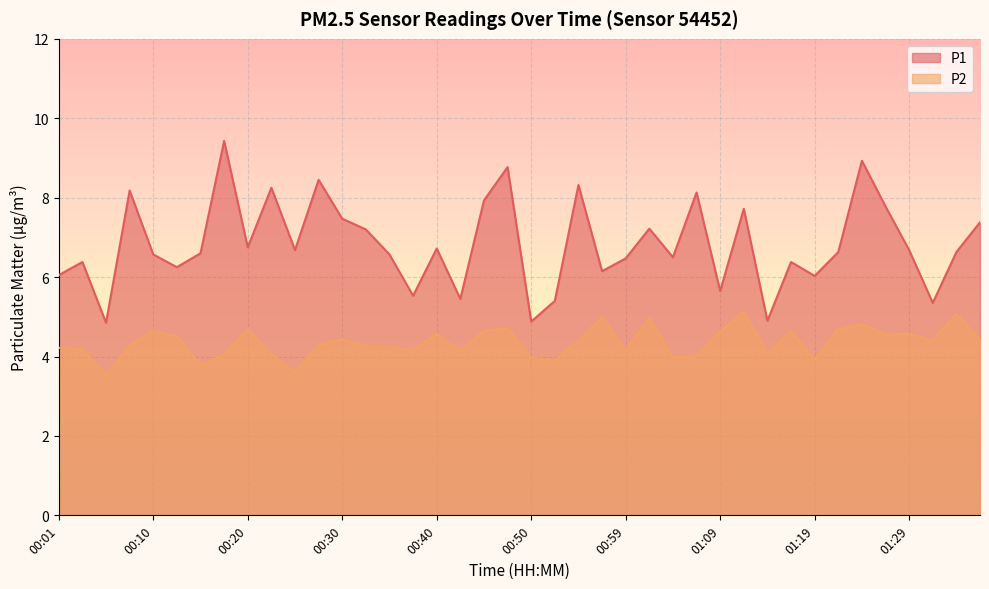

What are all the series names shown in the legend?

P1, P2